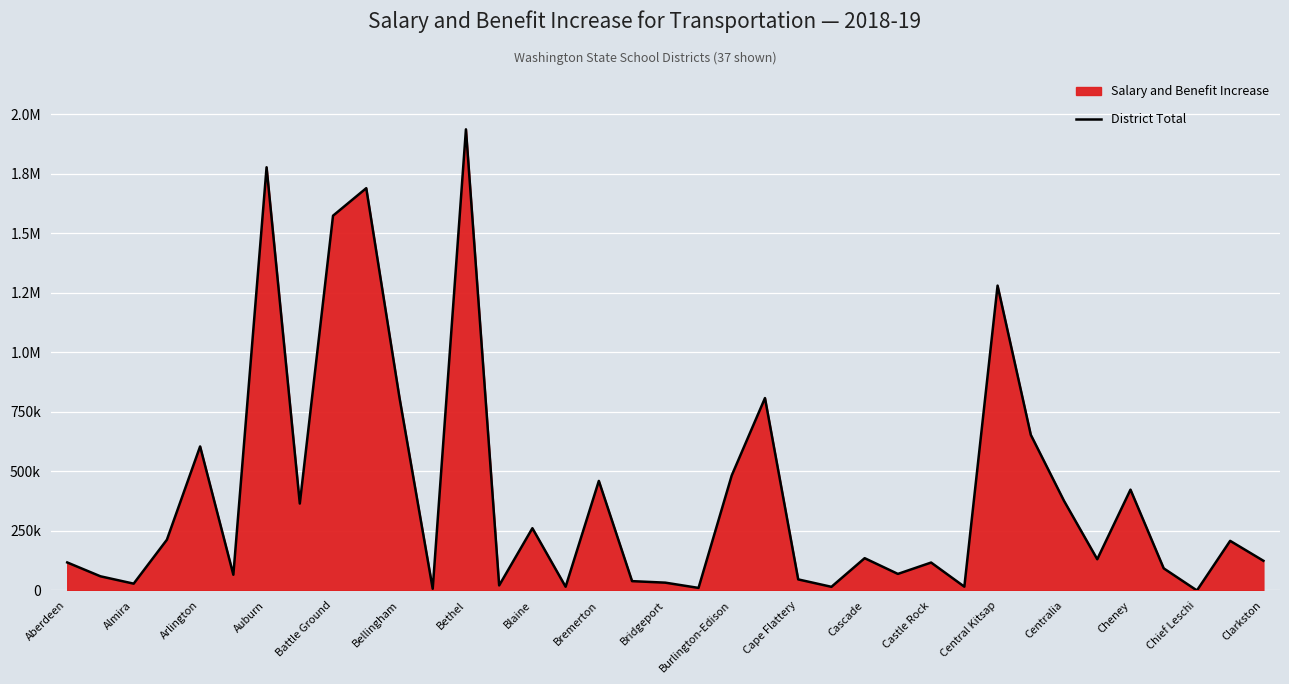

What is the maximum value shown in the chart?

1937210.3